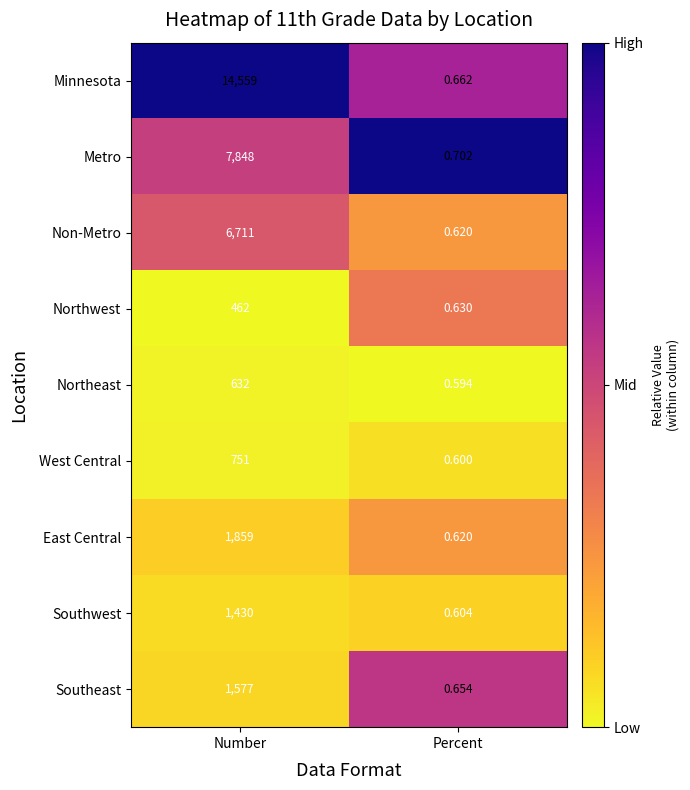

Which category has the lowest value in the Northwest series?

Percent